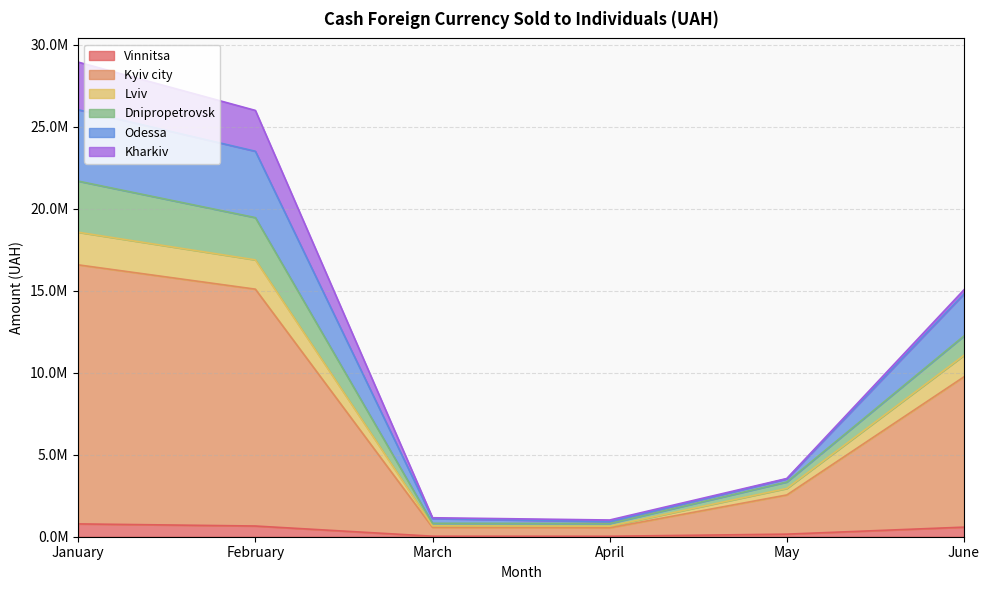

How many data points does each series have?

6